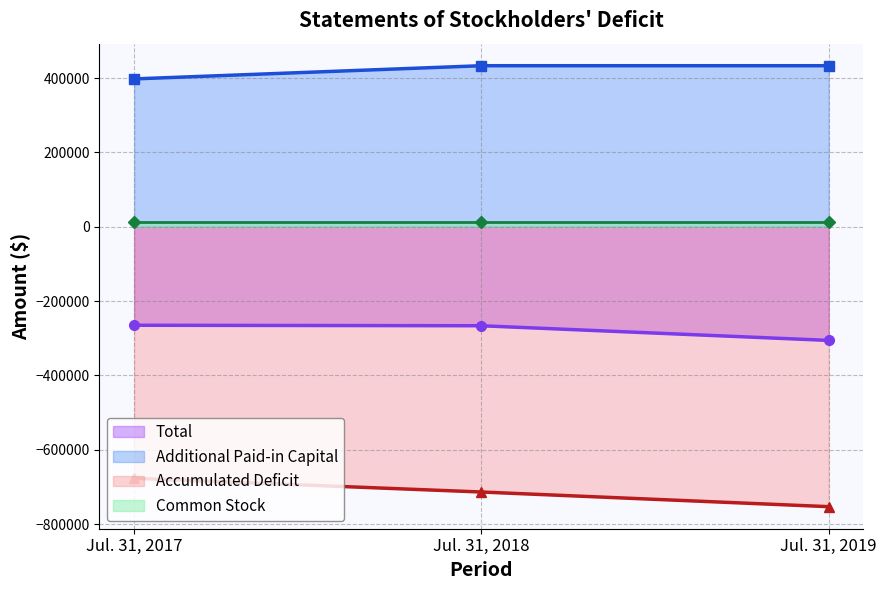

What is the value of the Total point at the 2nd from the left?

-266261